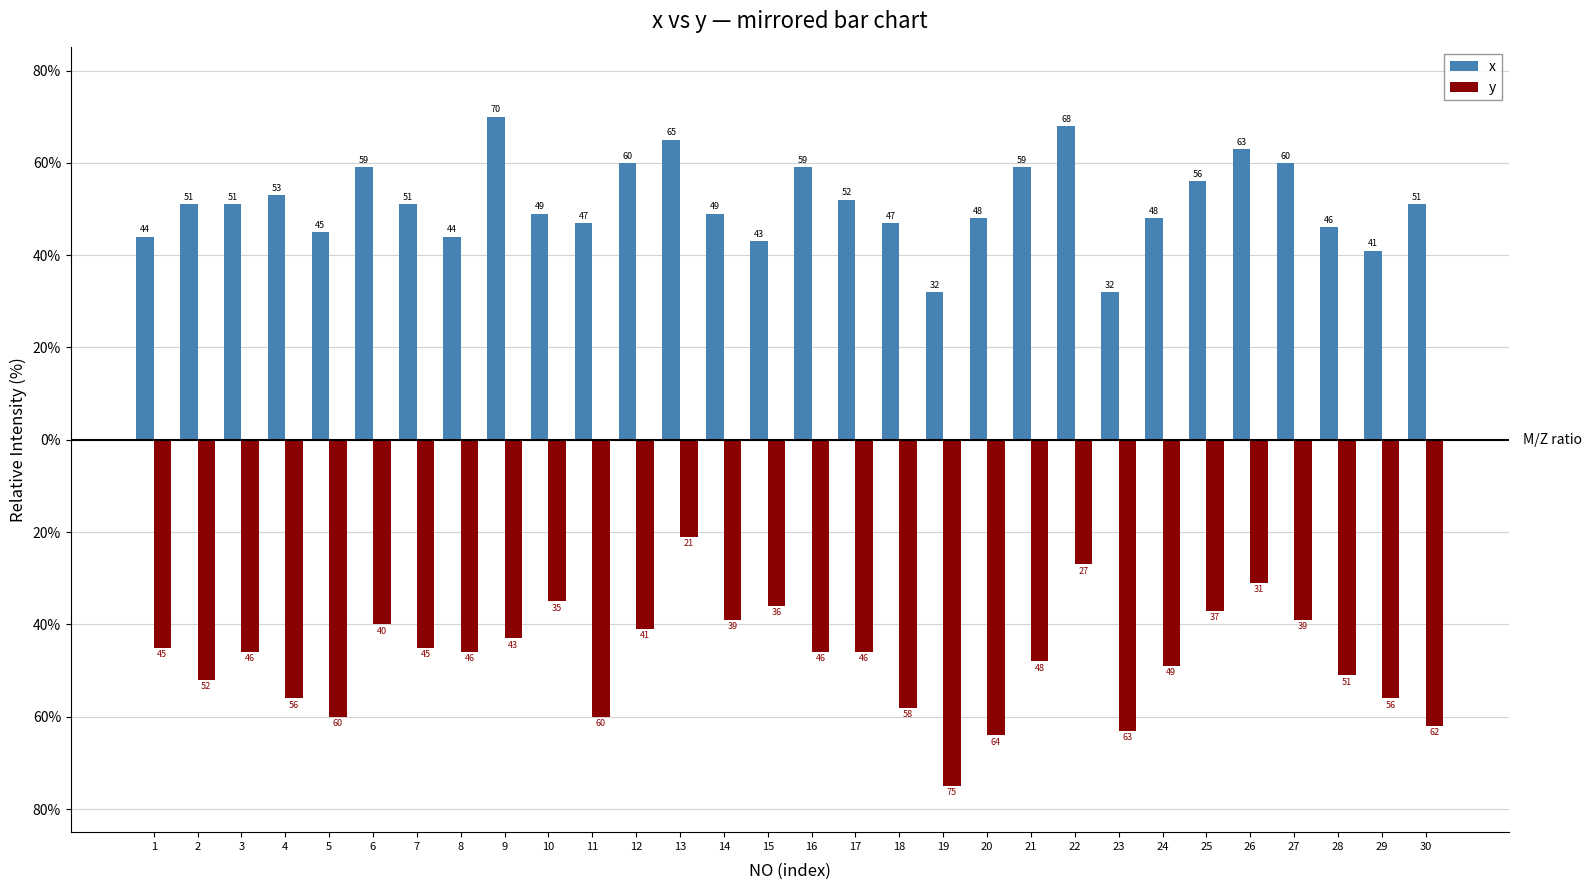

What is the sum of all y values?

-1417